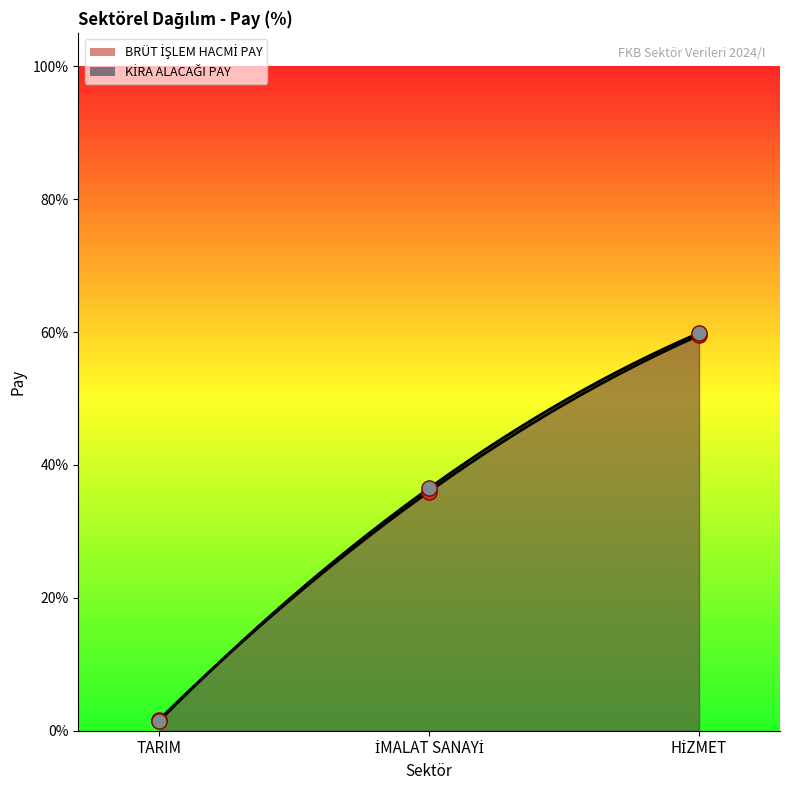

What are all the series names shown in the legend?

BRÜT İŞLEM HACMİ PAY, KİRA ALACAĞI PAY